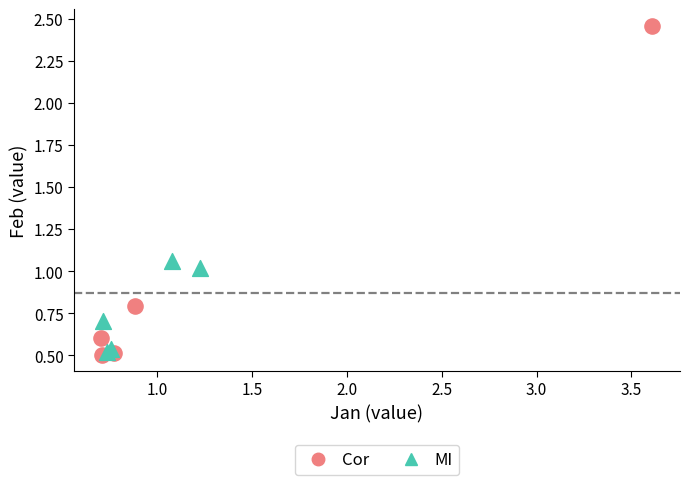

Which series contains the highest Y value?

Cor